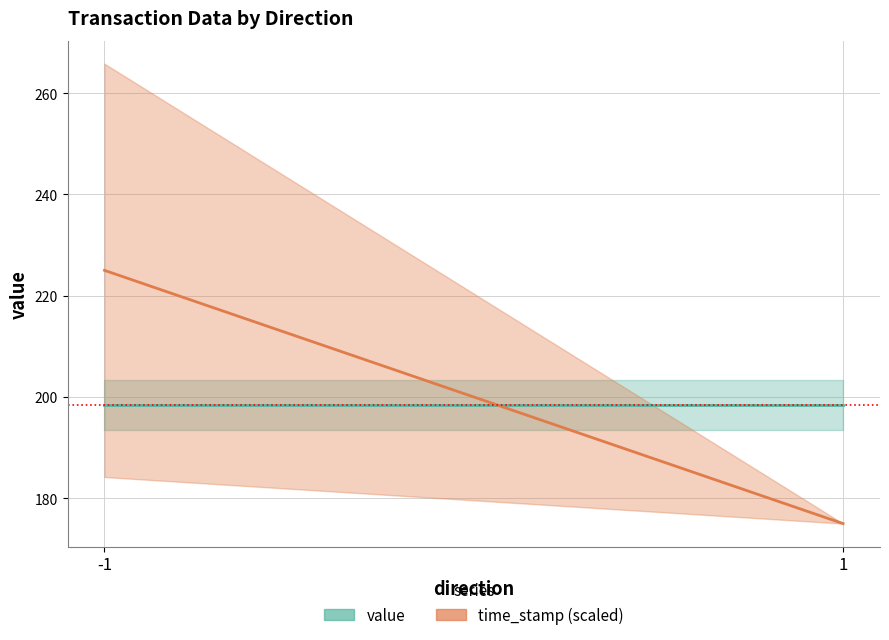

What are all the series names shown in the legend?

value, time_stamp (scaled)